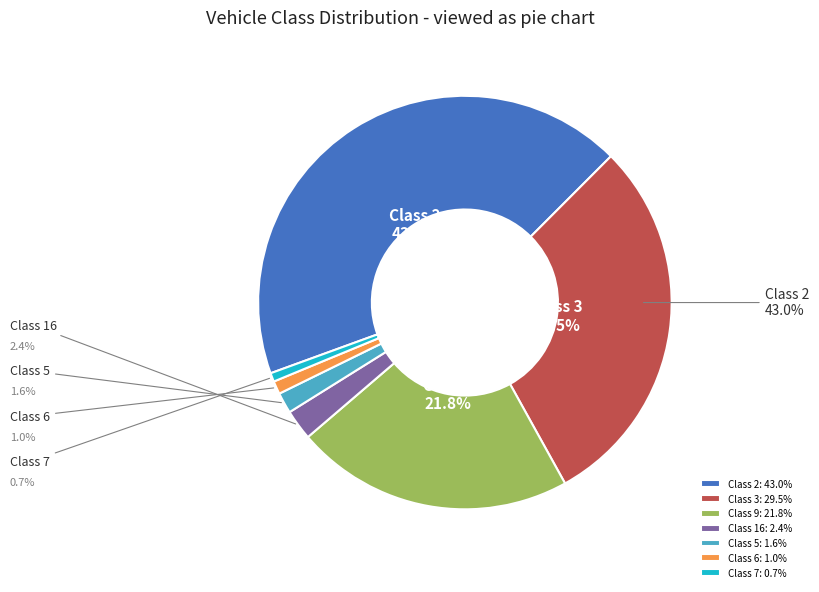

To the nearest percent, what is the difference between the Class 9 and Class 2 slice percentages?

21%